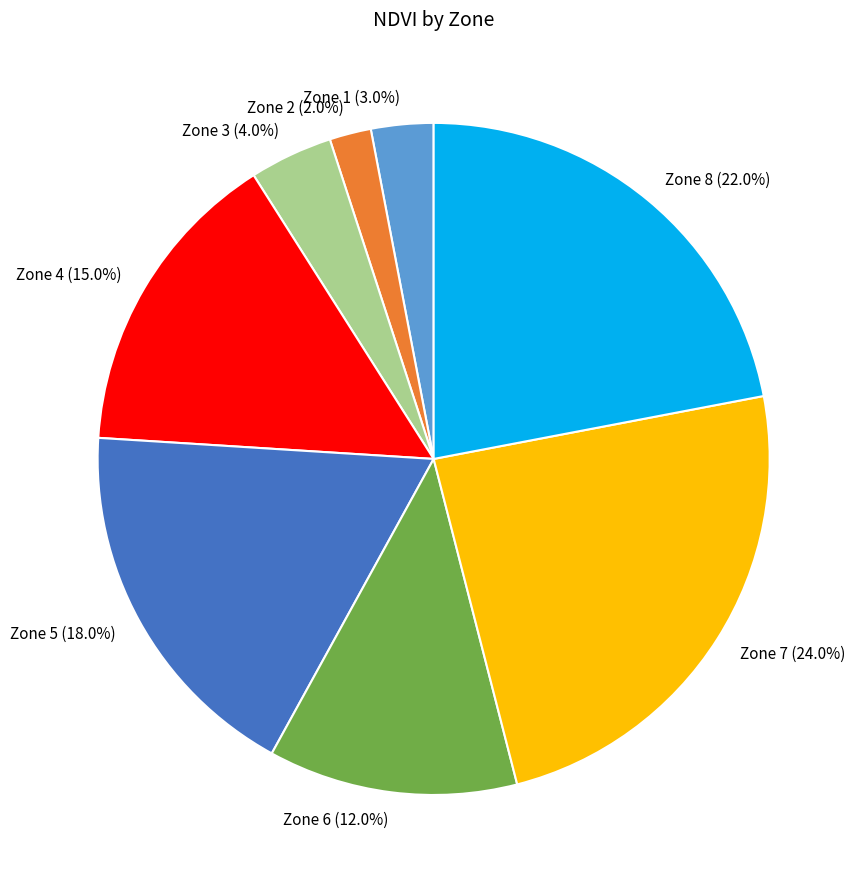

Is there a majority slice in this chart?

No